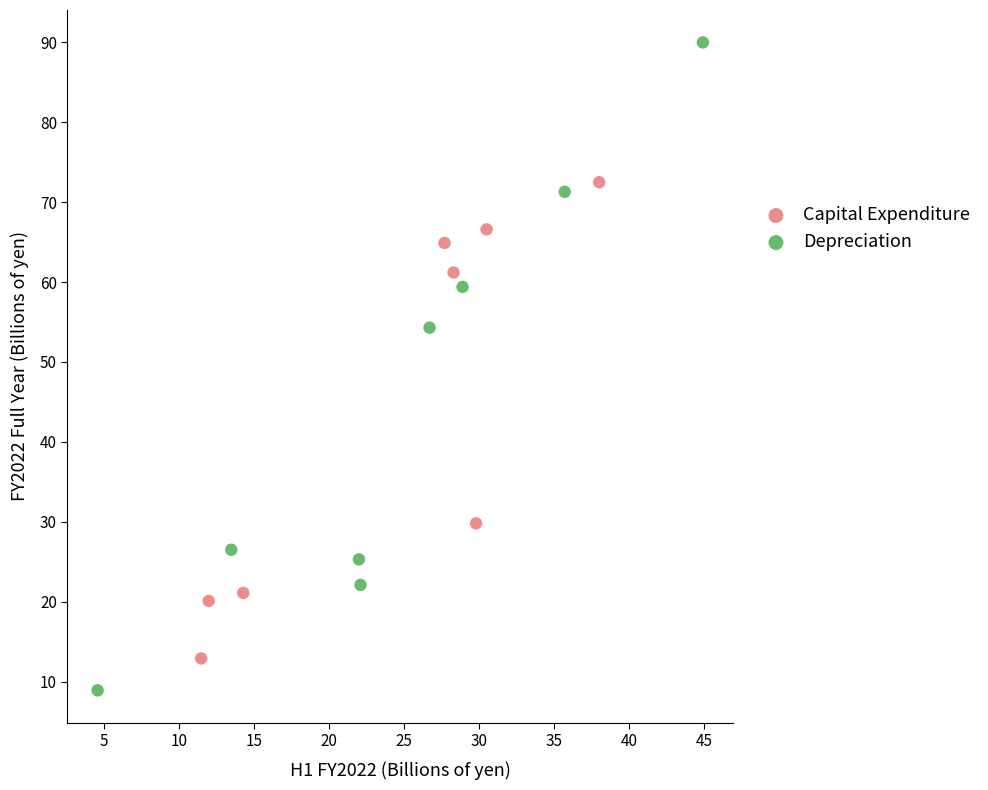

Which series has the widest spread of Y values?

Depreciation